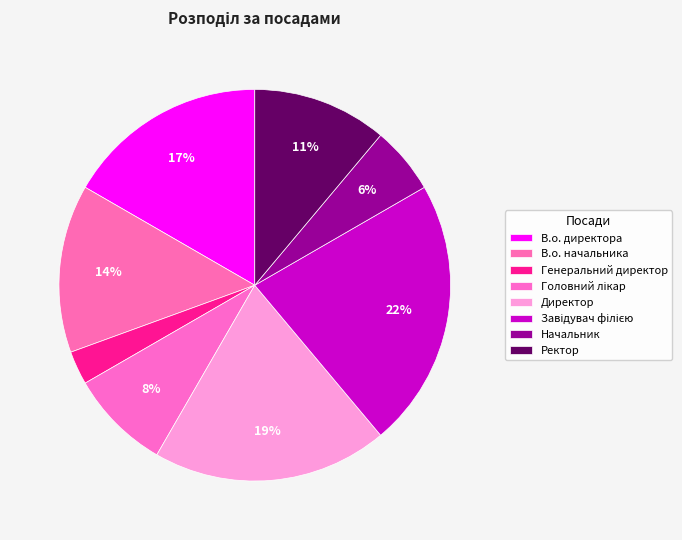

Is it true that В.о. директора is 27% of the pie?

False